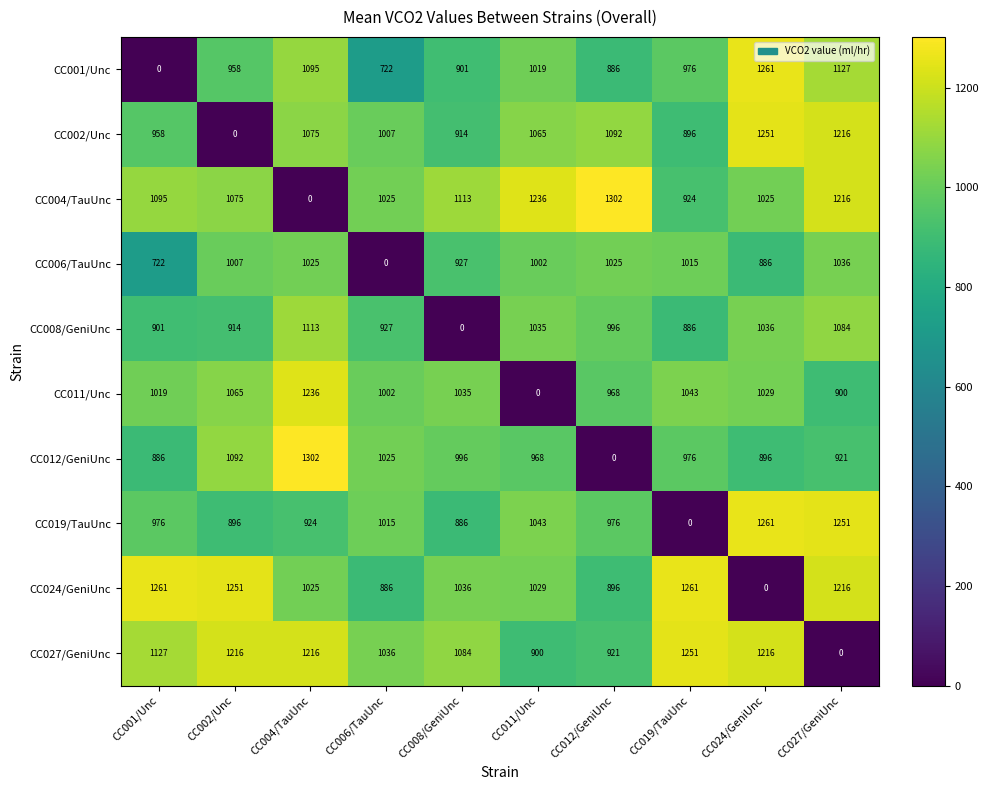

The value of CC008/GeniUnc at CC012/GeniUnc is 357. True or false?

False